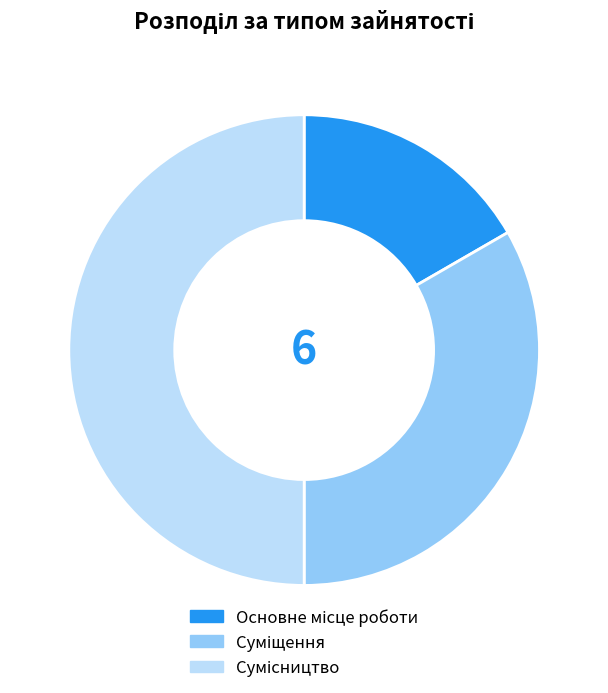

How many segments does this pie chart have?

3